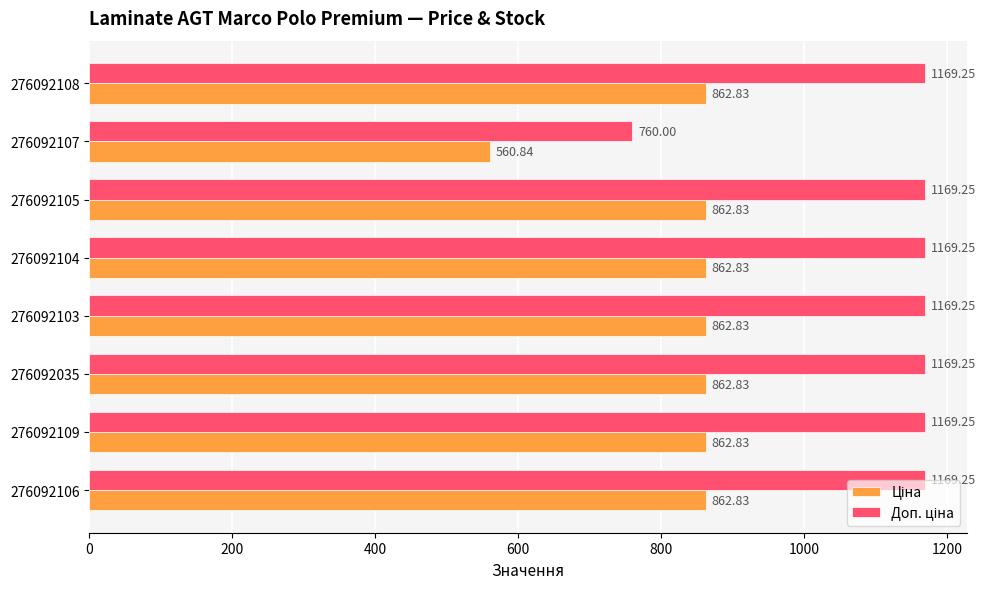

What is the total value across all series at 276092109?

2032.1